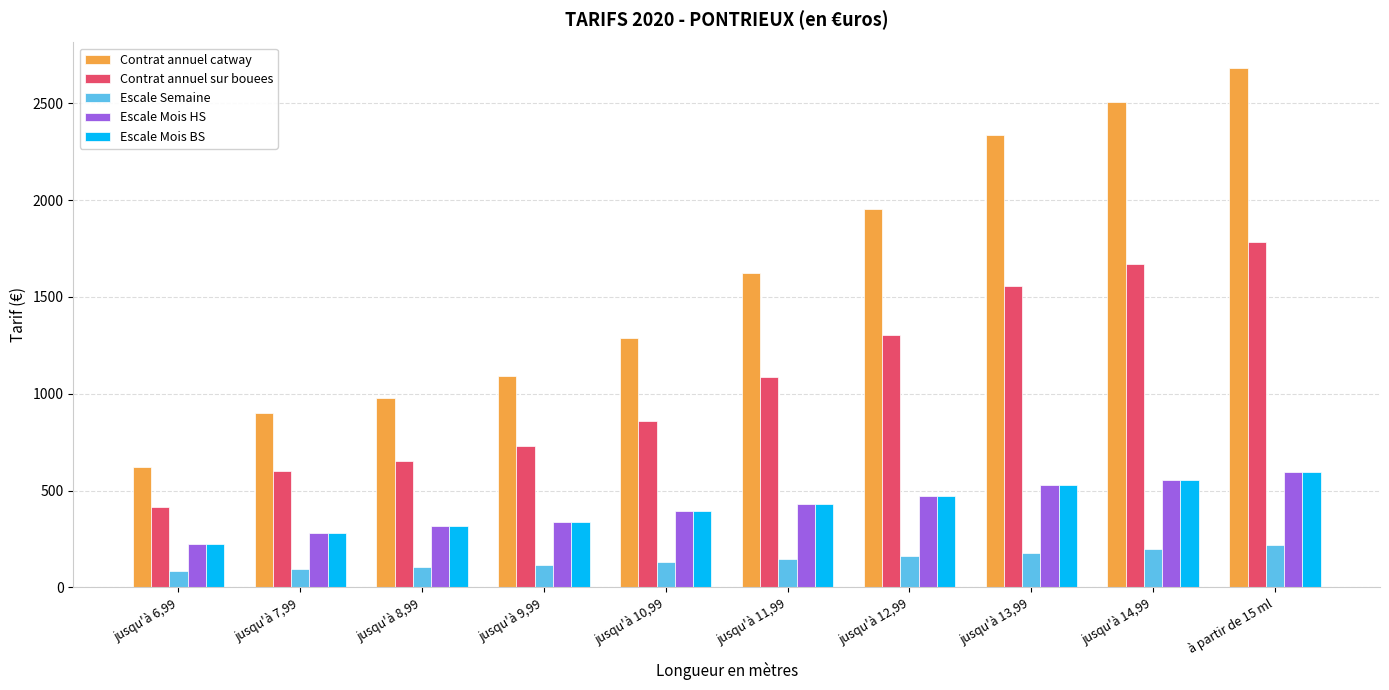

What is the sum of the Escale Semaine values at jusqu'à 7,99 and à partir de 15 ml?

314